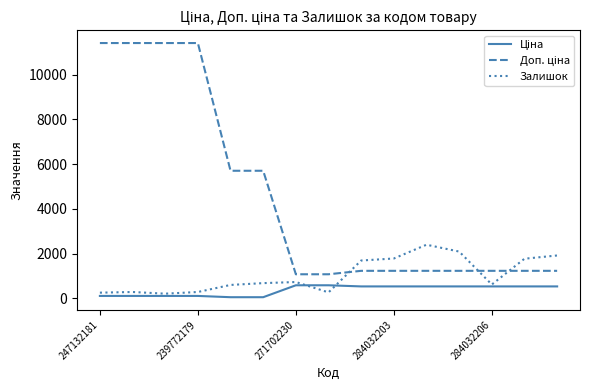

What is the greatest value displayed?

11410.0